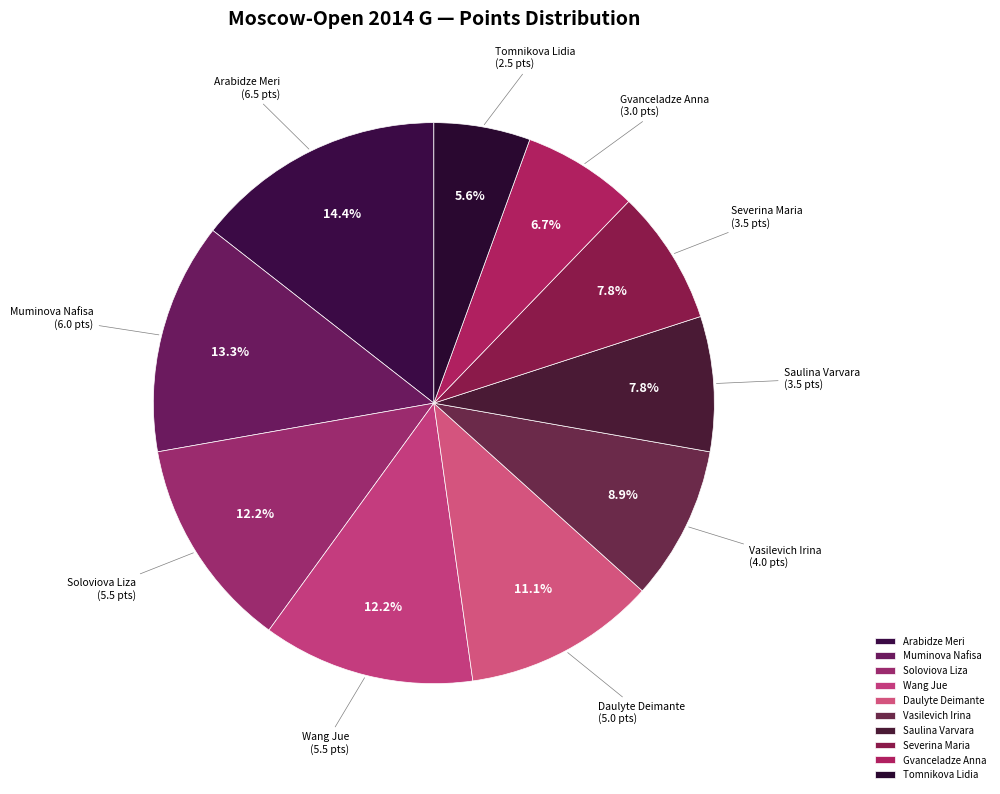

Is it true that Wang Jue is 4% of the pie?

False